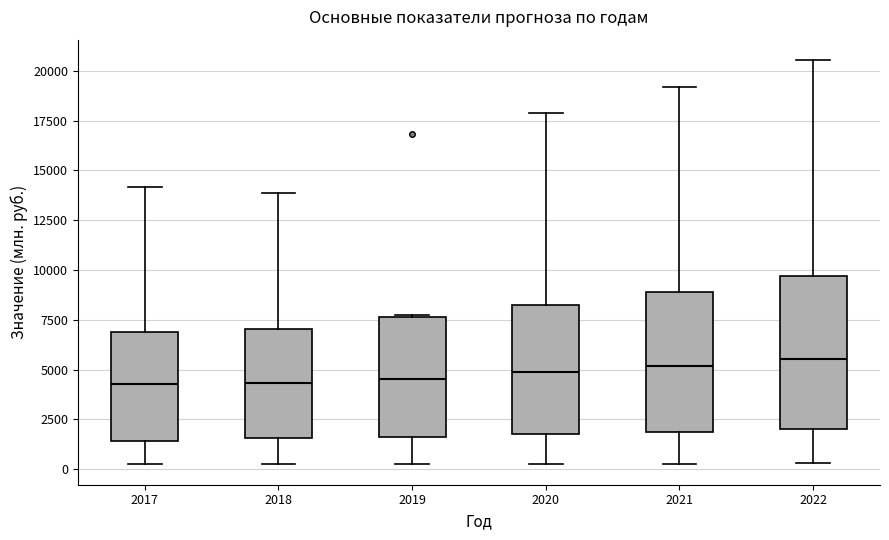

Which box is the tallest, from its lower edge to its upper edge?

2022